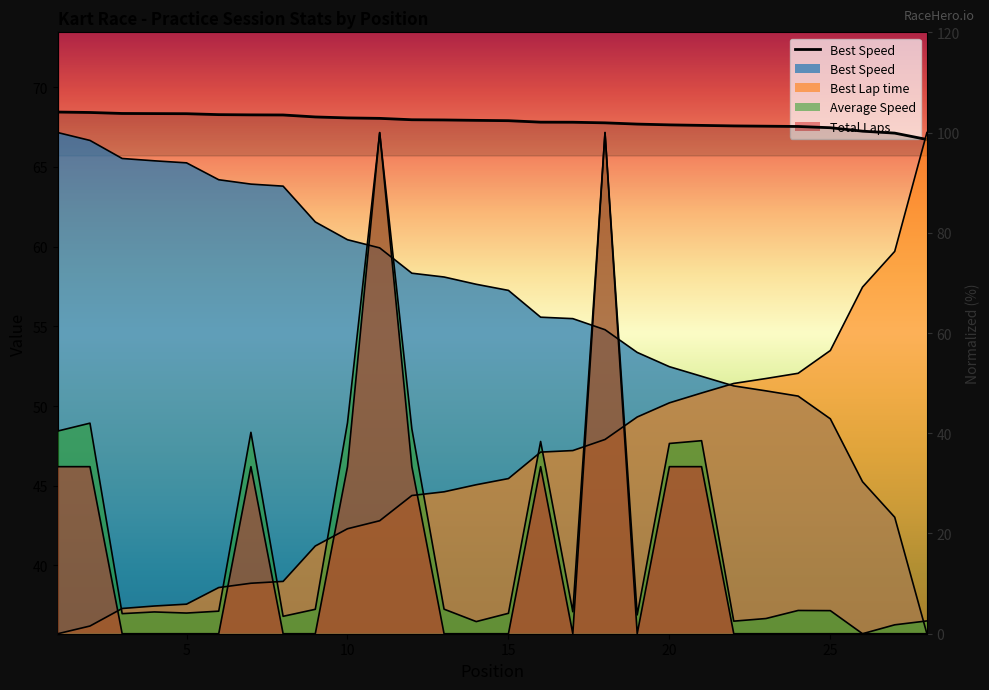

Which label corresponds to the largest value in the chart?

11